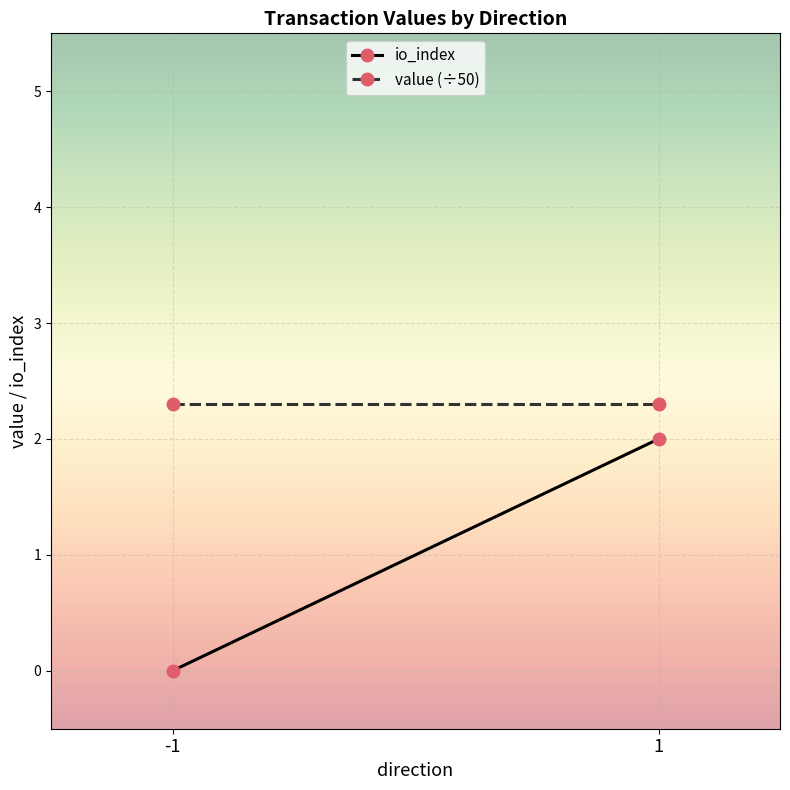

What is the total value across all series at 1?

4.3